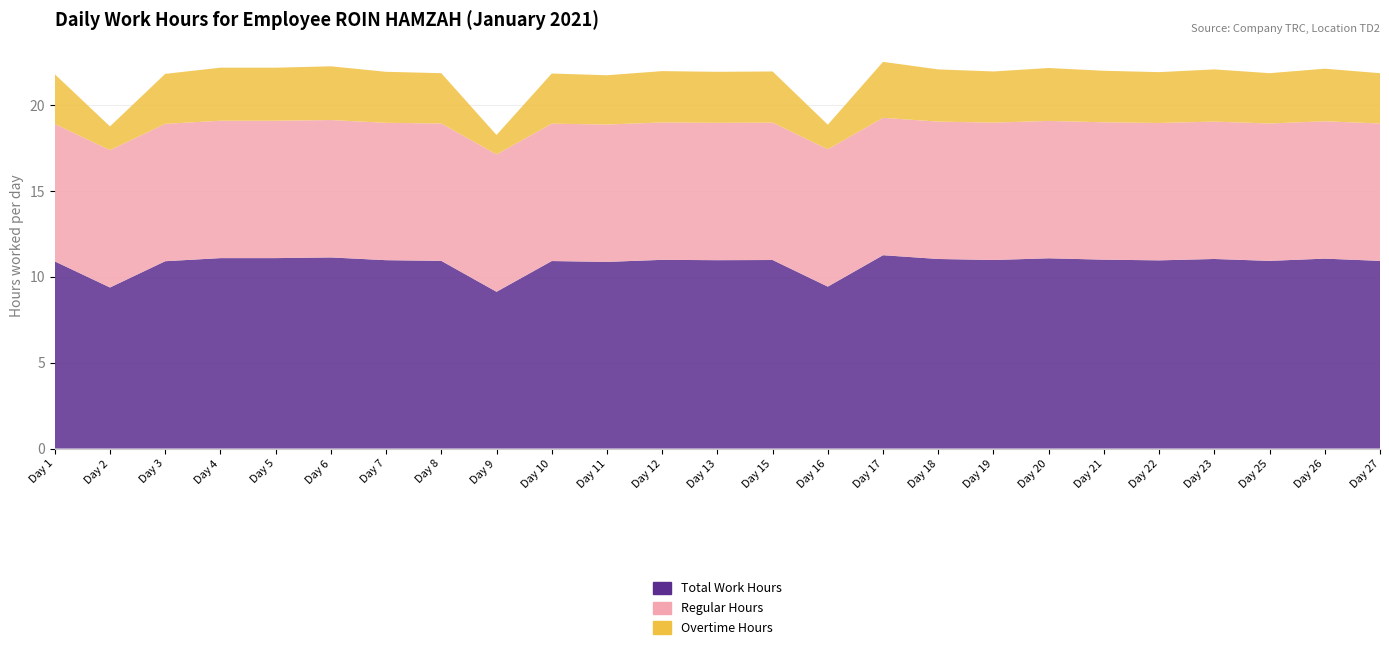

Reading right to left, list all the values displayed in this chart.

Total Work Hours: 10.9	11.1	10.9	11.0	11.0	11.0	11.1	11.0	11.0	11.3	9.4	11.0	11.0	11.0	10.9	10.9	9.1	10.9	11.0	11.1	11.1	11.1	10.9	9.4	10.9
Regular Hours: 8.0	8.0	8.0	8.0	8.0	8.0	8.0	8.0	8.0	8.0	8.0	8.0	8.0	8.0	8.0	8.0	8.0	8.0	8.0	8.0	8.0	8.0	8.0	8.0	8.0
Overtime Hours: 2.9	3.1	2.9	3.0	3.0	3.0	3.1	3.0	3.0	3.3	1.4	3.0	3.0	3.0	2.9	2.9	1.1	2.9	3.0	3.1	3.1	3.1	2.9	1.4	2.9